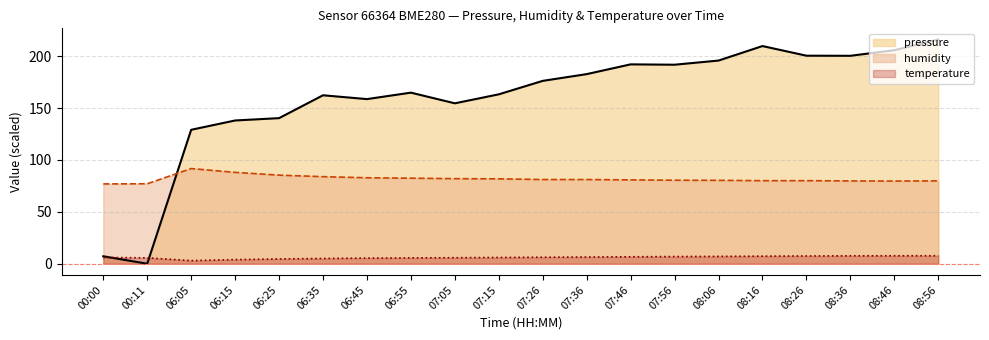

What is the sum of the humidity values at 07:05 and 06:45?

164.8